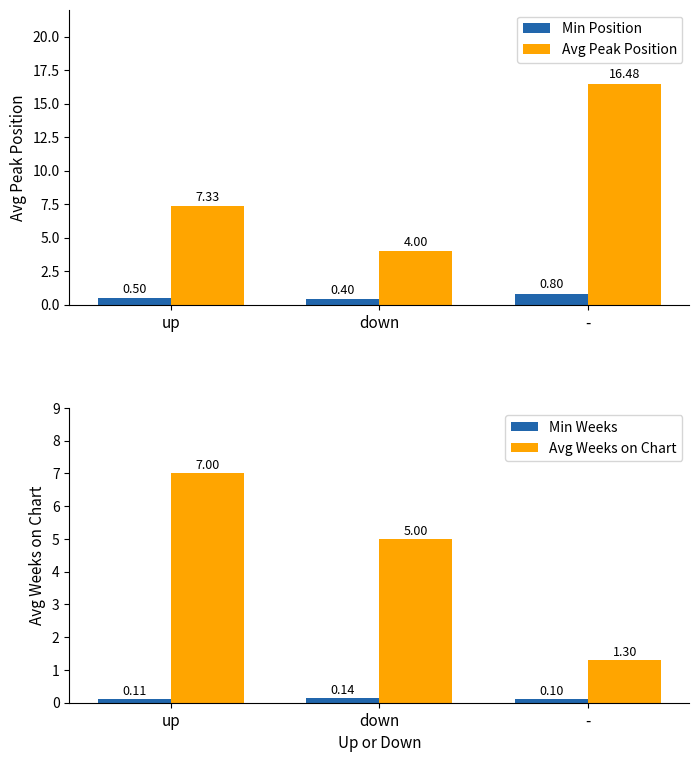

What is the smallest value displayed?

0.1